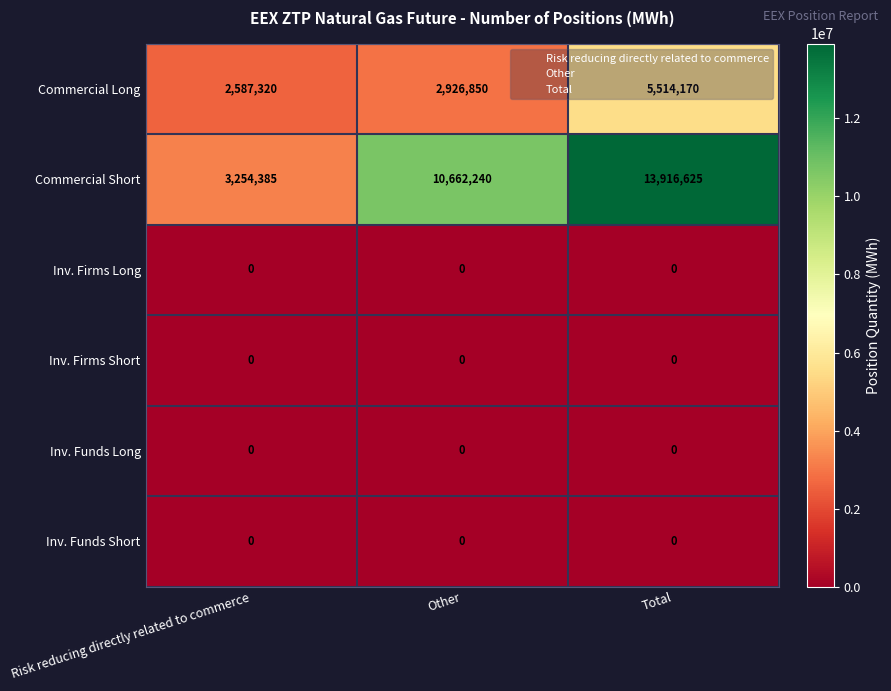

Which series has the largest total across all categories?

Commercial Short